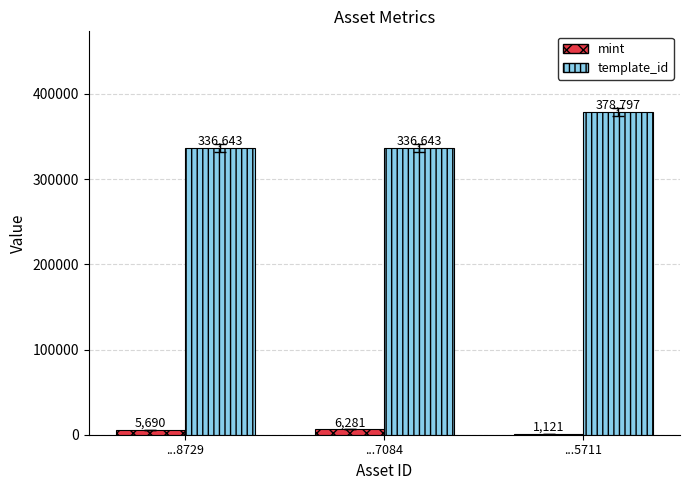

What is the maximum value shown in the chart?

378797